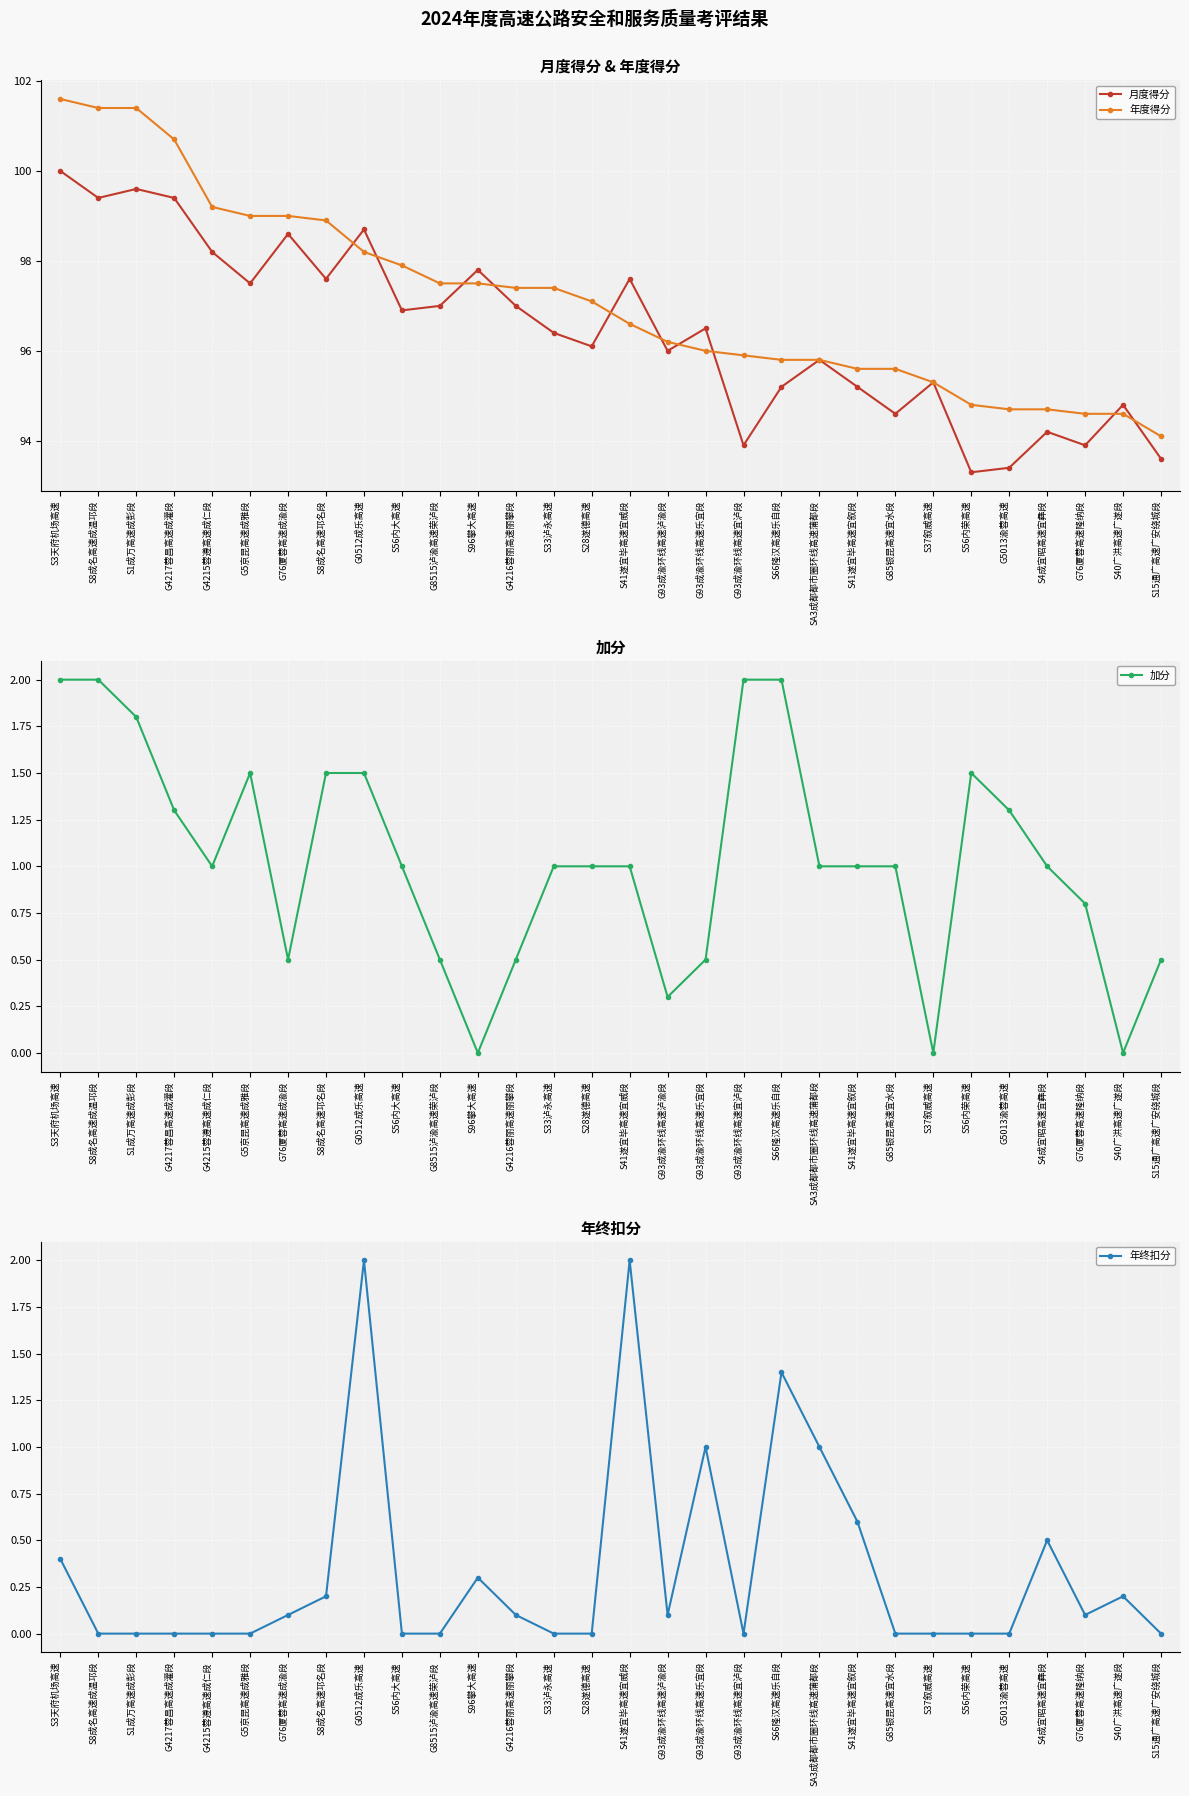

What is the total value across all series at S56内大高速?

195.8